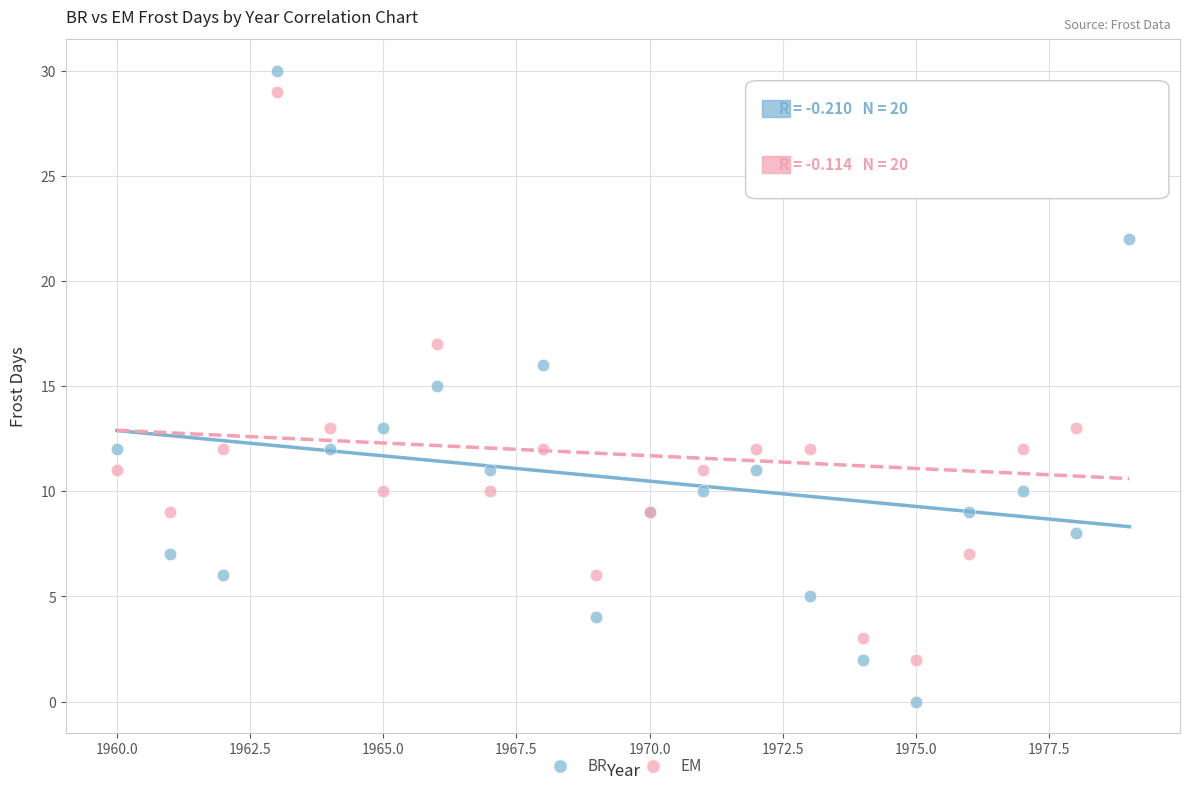

Which series has the widest spread of Y values?

BR